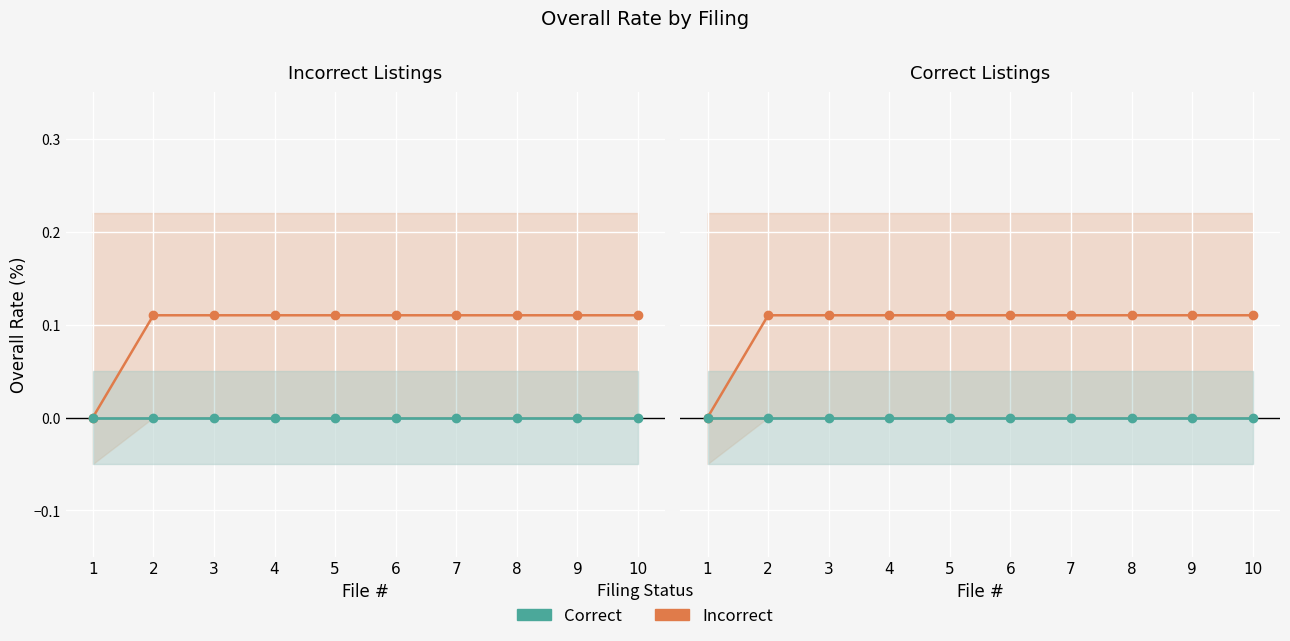

What are all the series names shown in the legend?

Incorrect, Correct